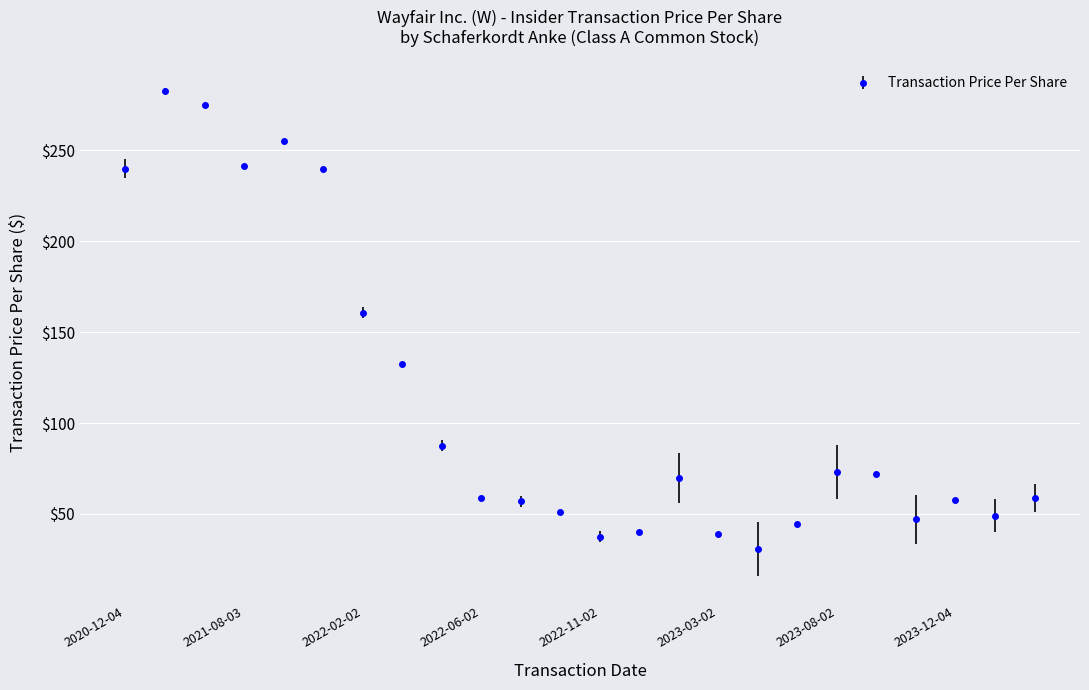

True or false: the data has more than 2 interior local peaks.

True